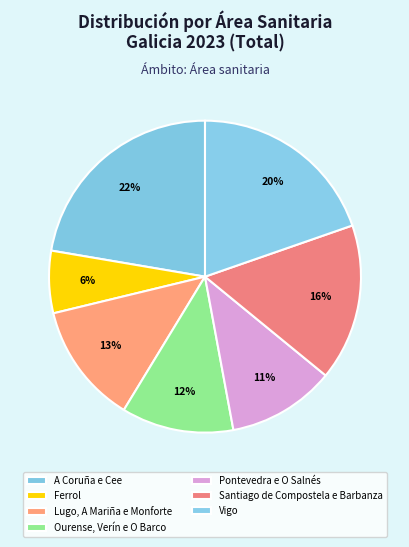

Which category has the smallest portion of the pie?

Ferrol